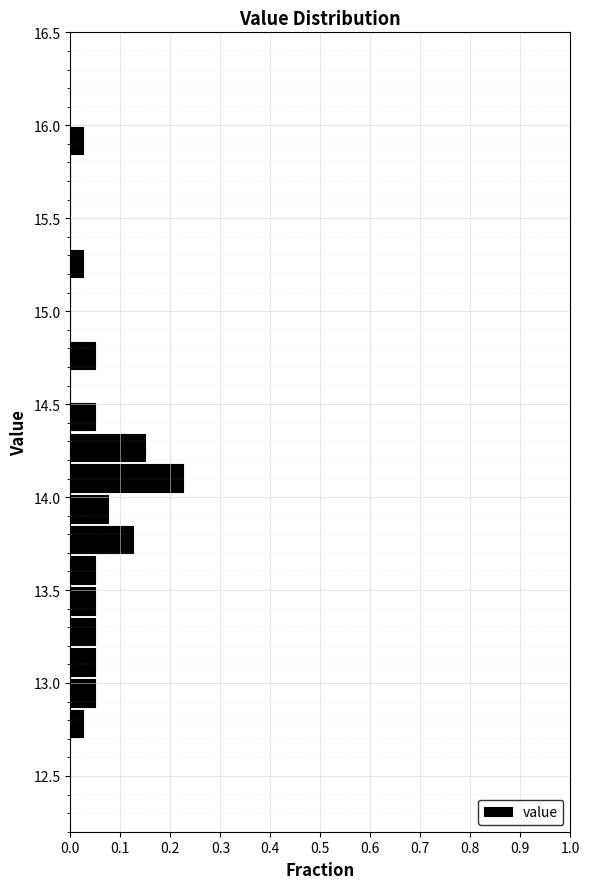

Read against the y-axis, roughly where is the centre of the longest bar?

14.10